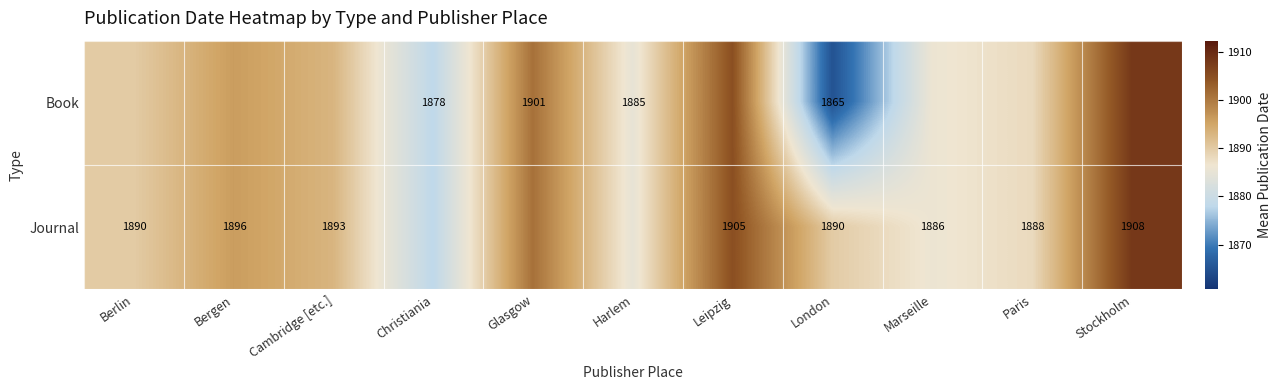

Is it true that Book equals 1901 at Glasgow?

True